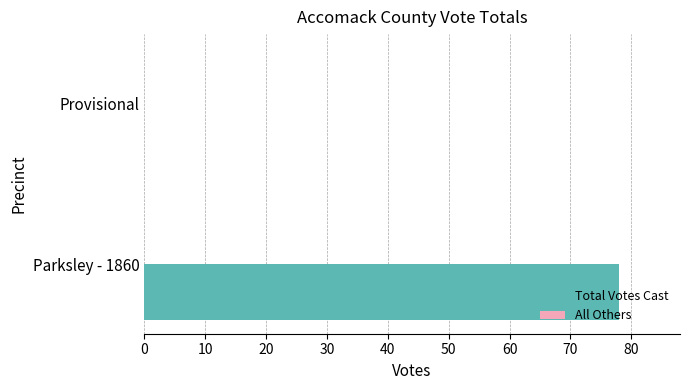

What is the sum of all values?

78